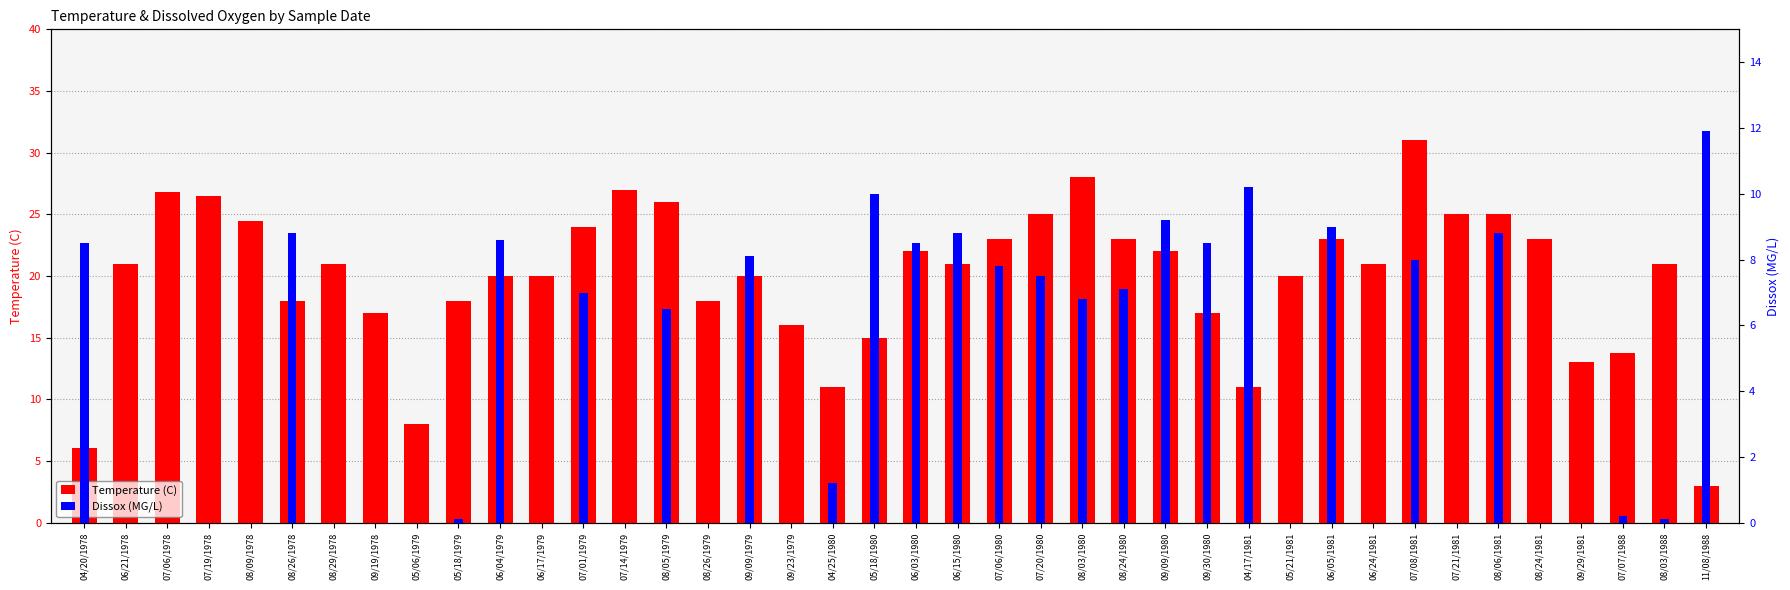

Rank the series by their maximum value, from highest to lowest.

Temperature (C), Dissox (MG/L)